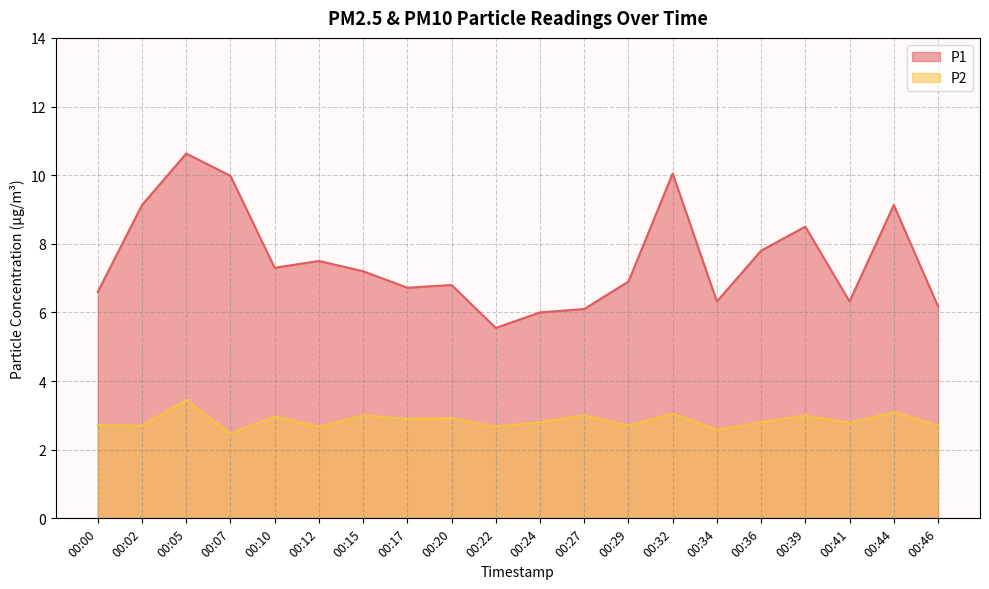

Rank the series by their average value, from lowest to highest.

P2, P1